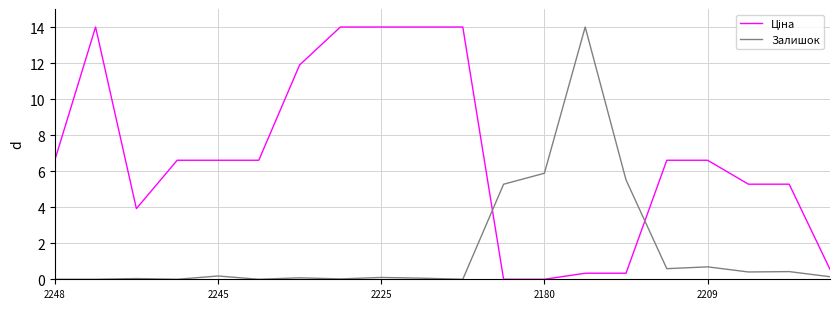

What is the difference between the maximum and minimum values in the Залишок series?

14.0